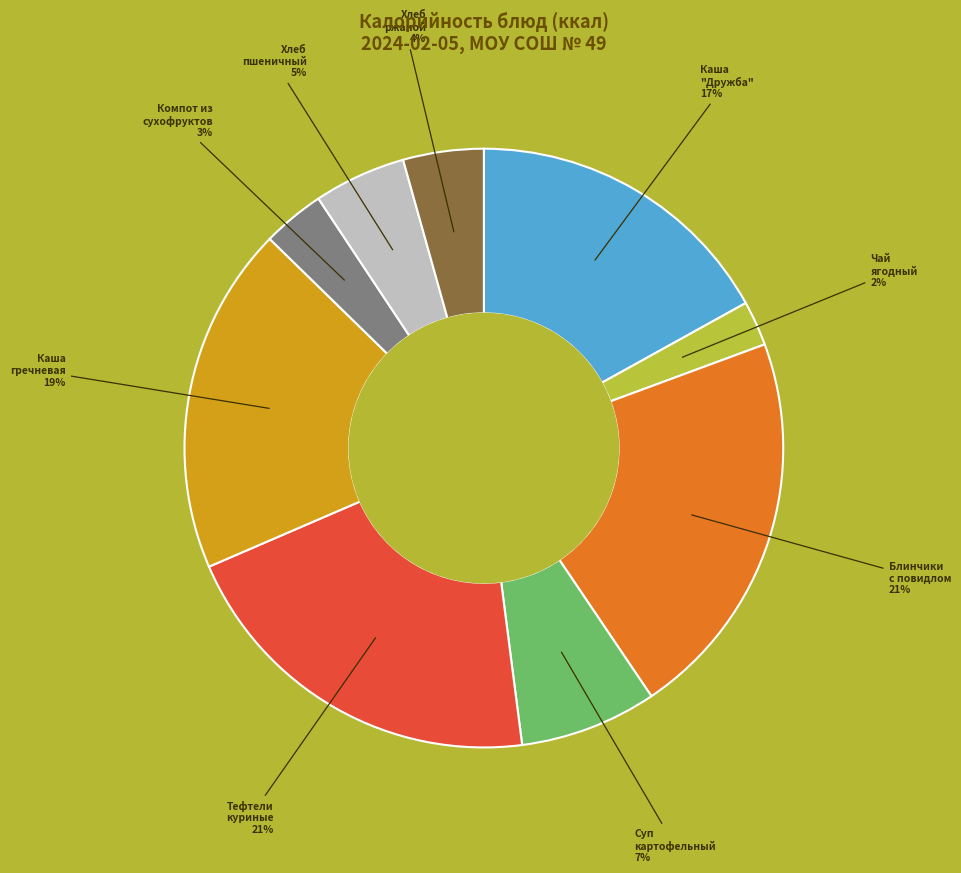

To the nearest percent, what is the difference between the largest and smallest slice percentages?

19%